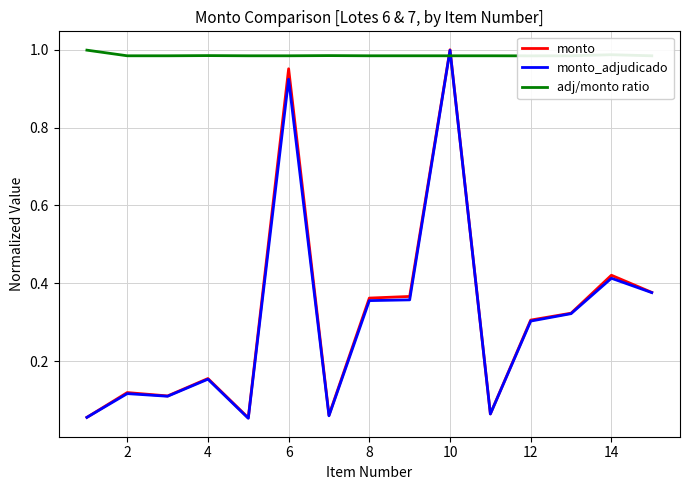

Which category has the highest value in the monto_adjudicado series?

10